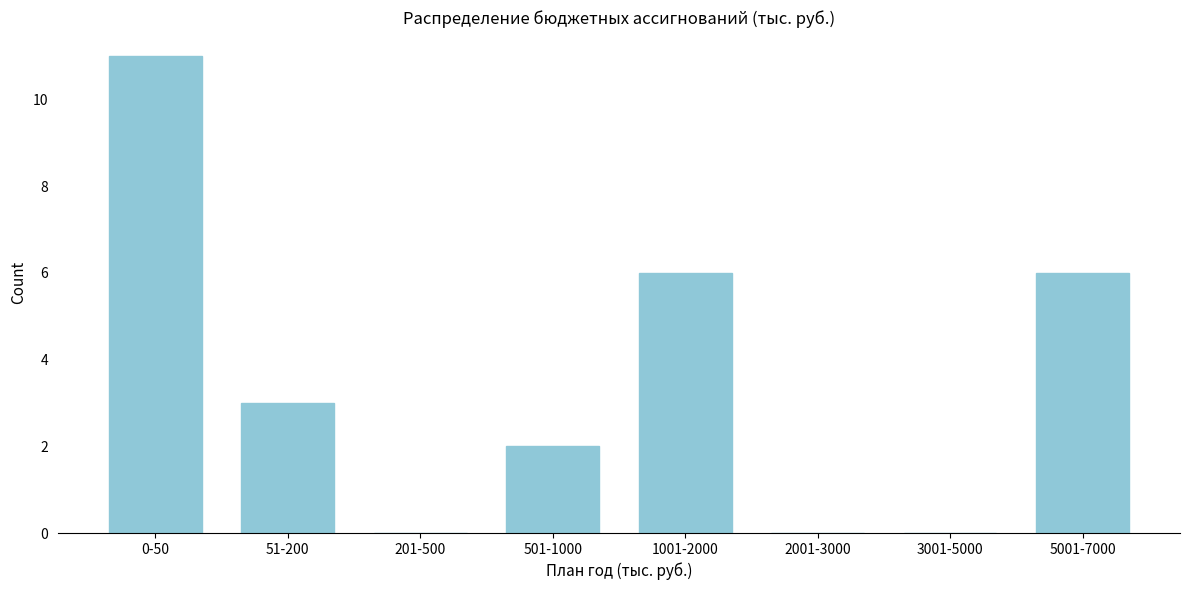

Reading left to right, what are all the values shown in this chart?

0-50=11	51-200=3	201-500=0	501-1000=2	1001-2000=6	2001-3000=0	3001-5000=0	5001-7000=6